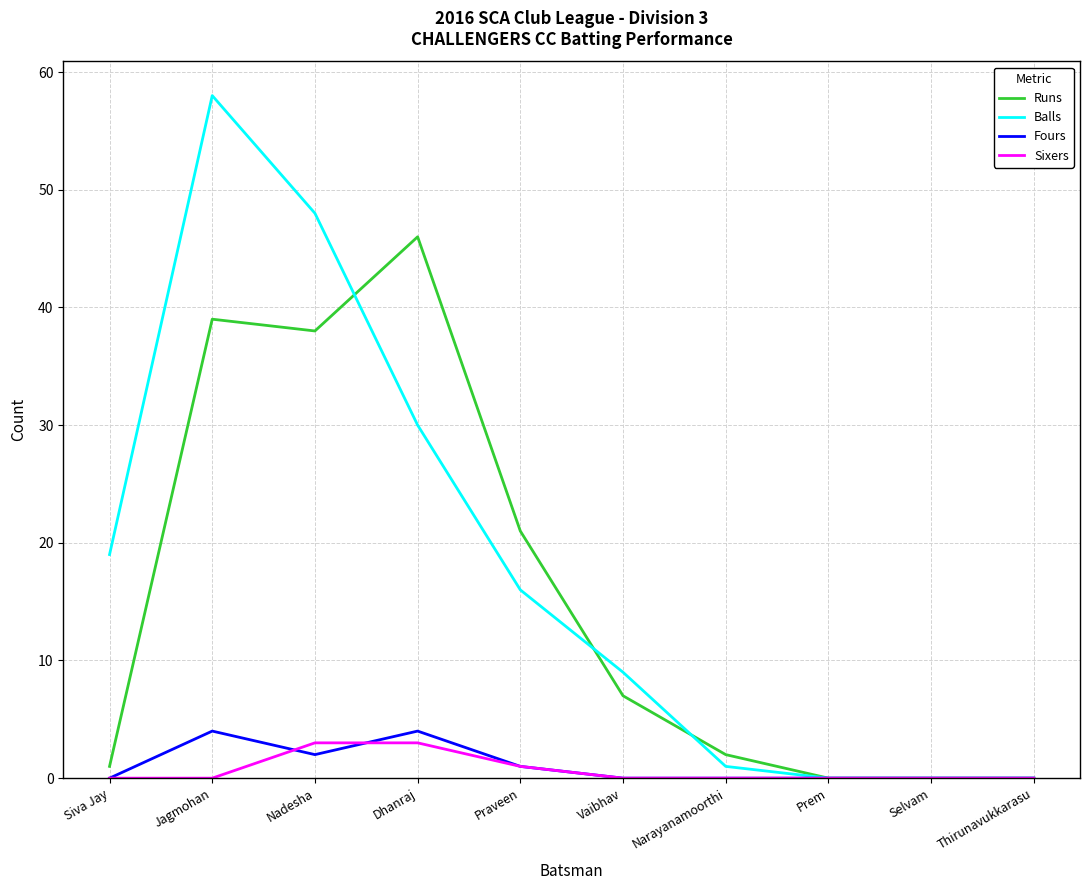

At which label is Balls closest to 29?

Dhanraj